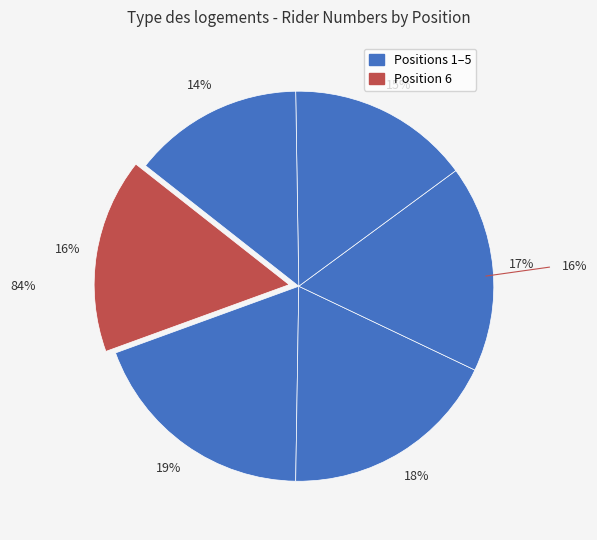

Is there any slice that represents more than half of the pie?

No